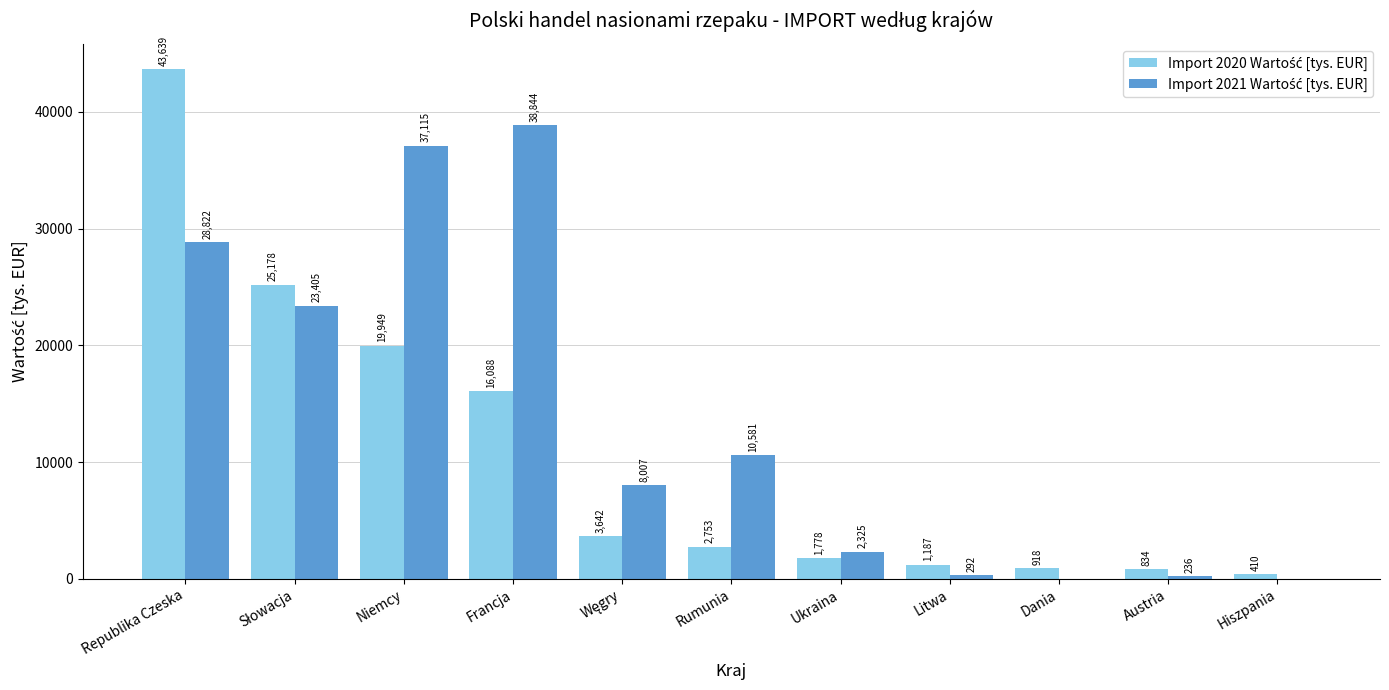

At which category is the sum across all series the highest?

Republika Czeska